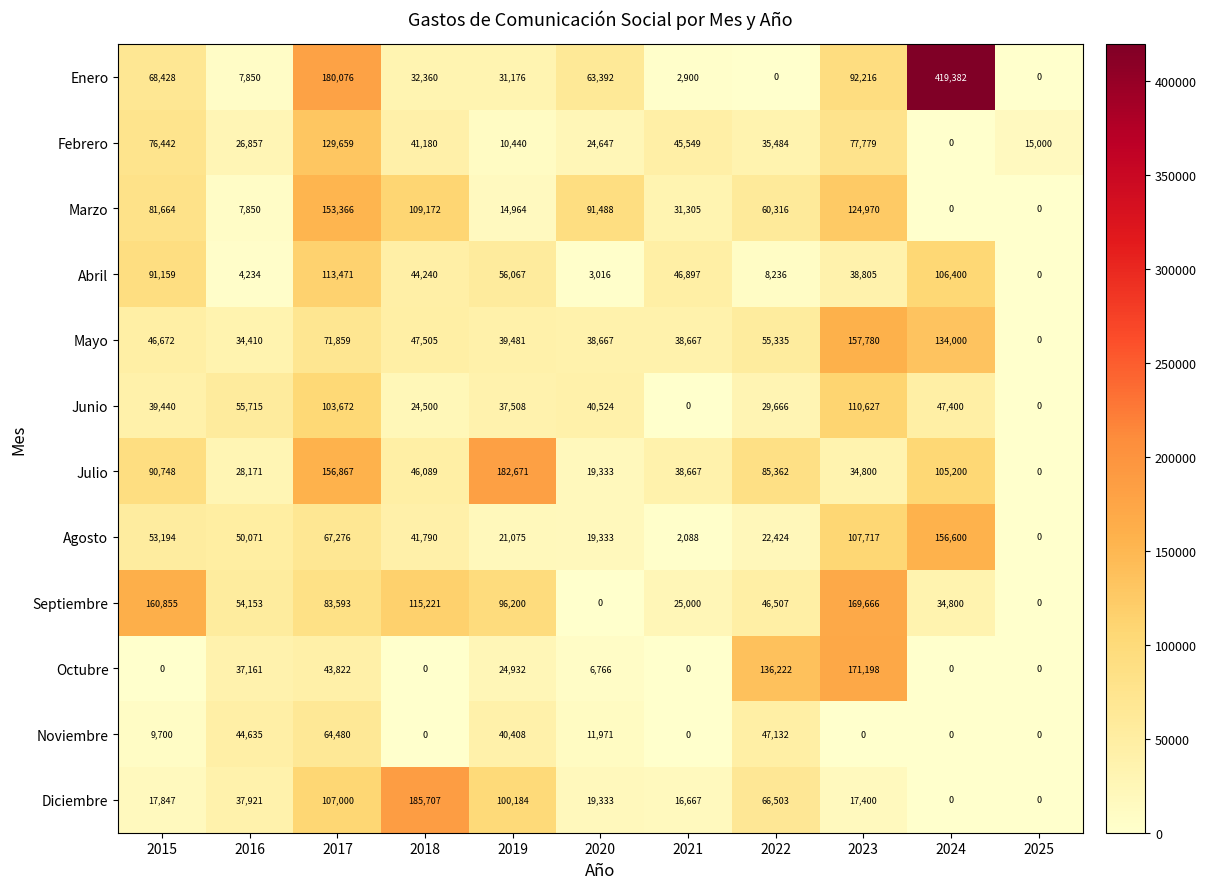

The Mayo series shows -59685 at 2025. True or false?

False